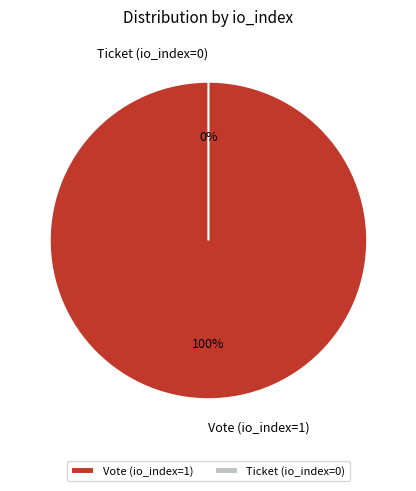

Which slice is the smallest?

Ticket (io_index=0)